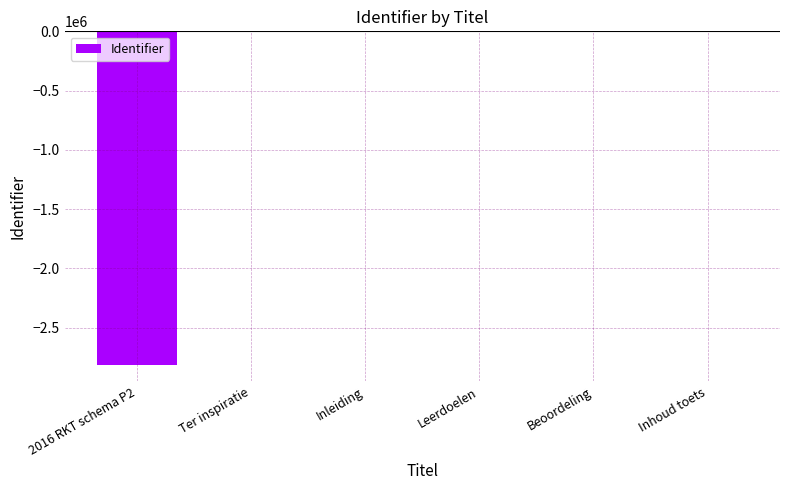

What is the sum of all values?

-2811900